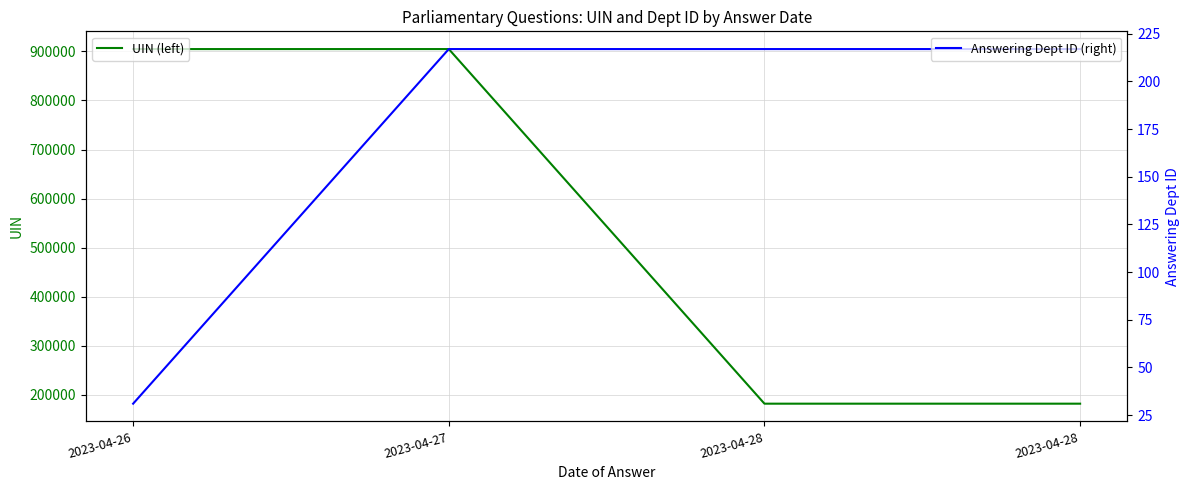

Reading left to right, list all the values displayed in this chart.

UIN (left): 904641	904670	182110	182111
Answering Dept ID (right): 31	217	217	217